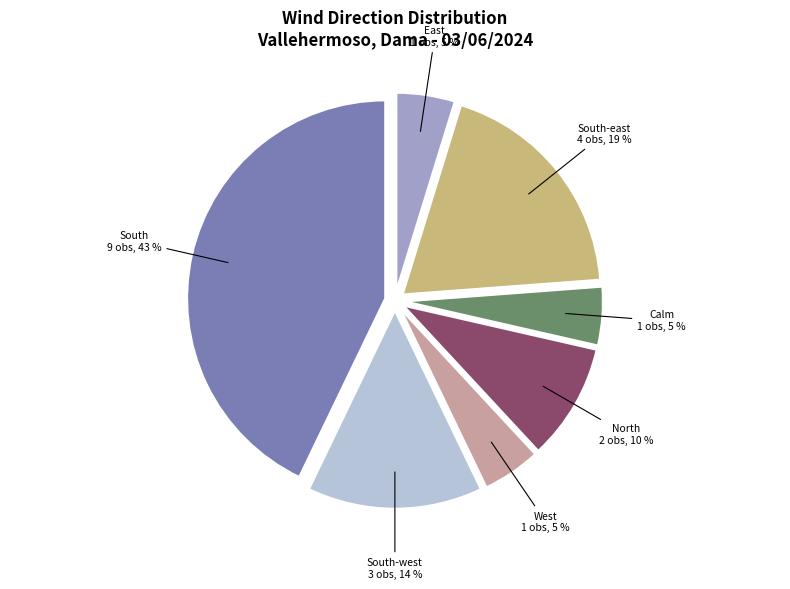

Count the number of slices in the pie.

7